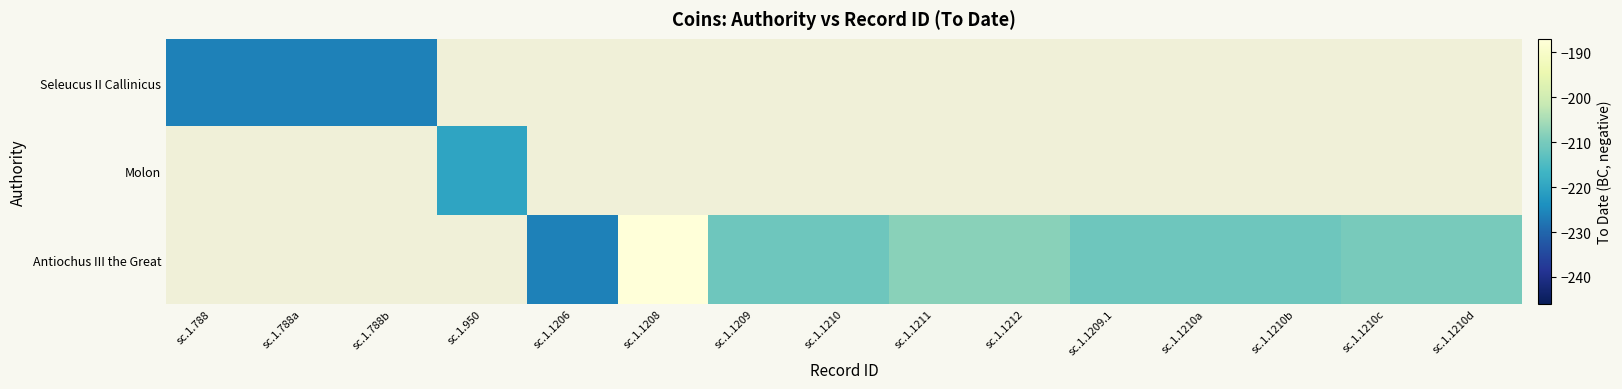

At sc.1.1210, list the series in order from smallest to largest.

Seleucus II Callinicus, Molon, Antiochus III the Great